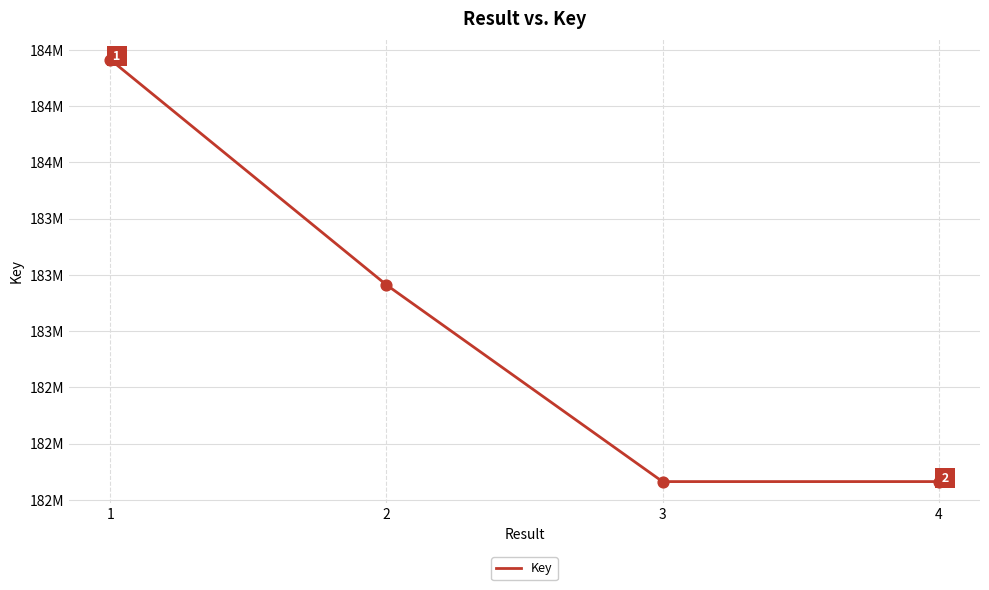

What is the change in value from 3 to 4?

+42